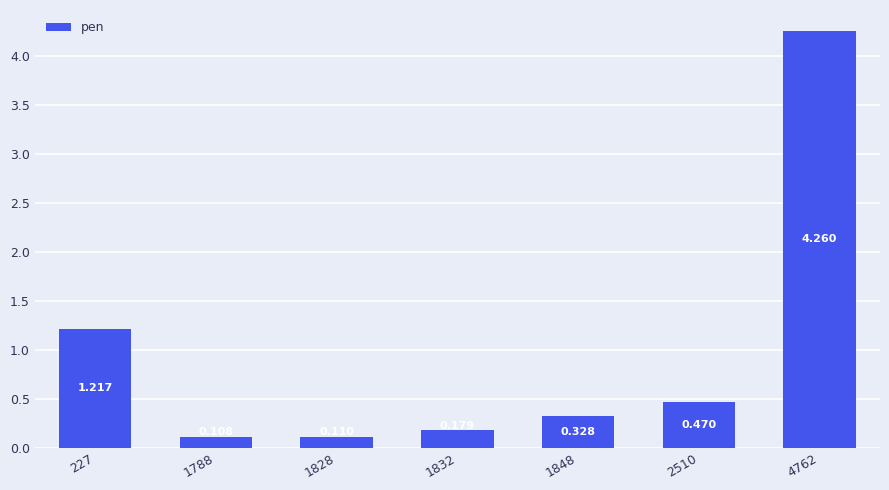

What is the value of the 1st bar from the left?

1.2